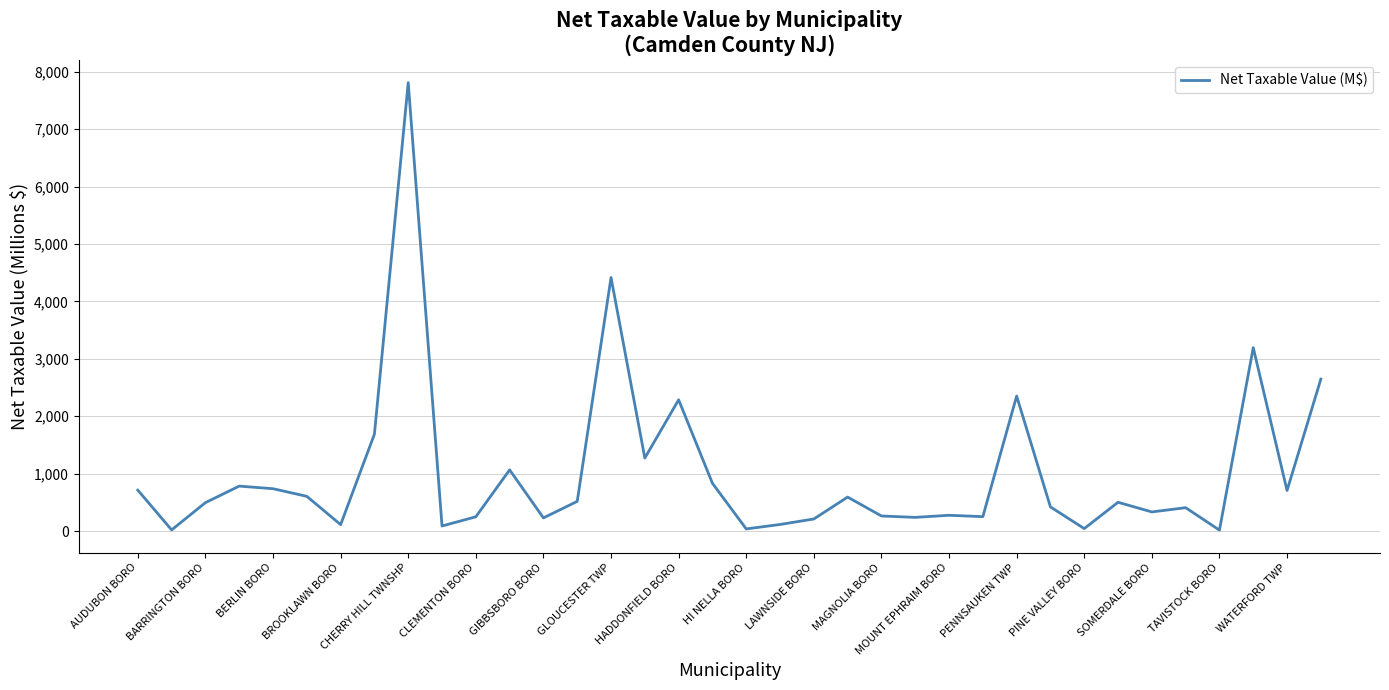

What is the greatest value displayed?

7810.4